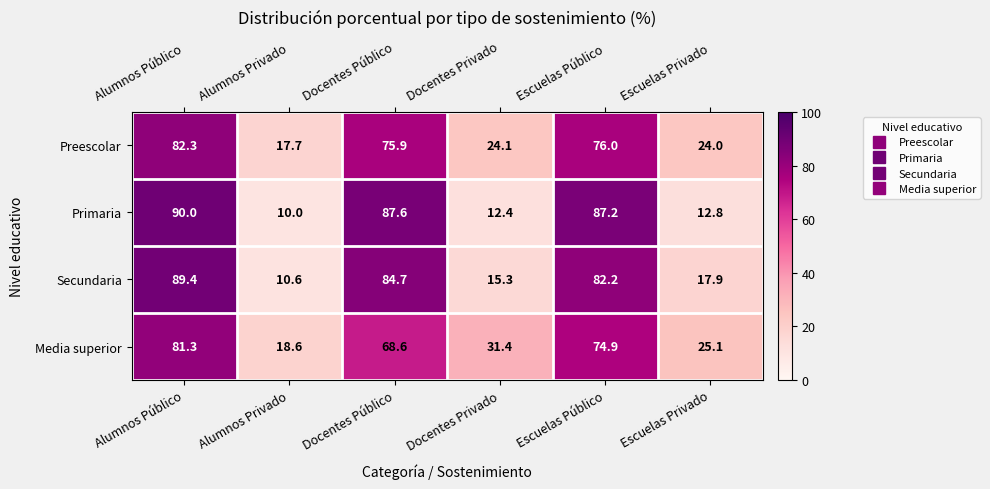

At which label is Media superior closest to 49?

Docentes Privado